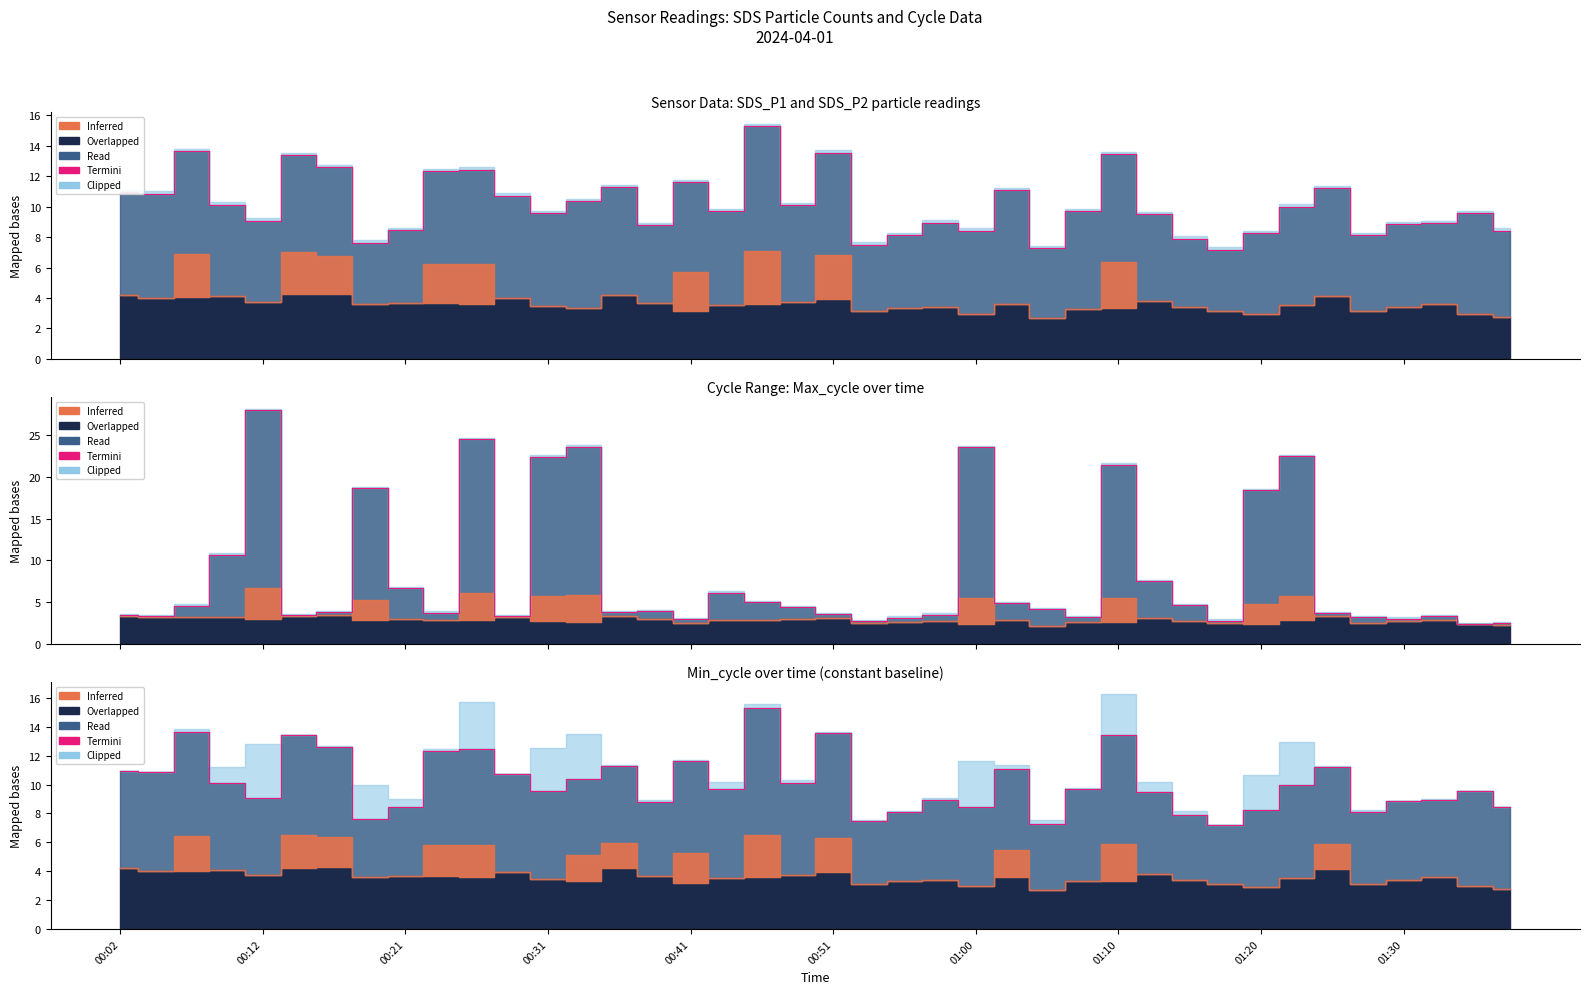

Reading right to left, transcribe all the data shown in this chart.

8.4	9.6	8.9	8.8	8.1	11.2	10.0	8.3	7.2	7.9	9.5	13.4	9.7	7.2	11.1	8.4	8.9	8.1	7.5	13.6	10.1	15.3	9.7	11.6	8.8	11.3	10.4	9.6	10.7	12.4	12.3	8.4	7.6	12.6	13.4	9.1	10.1	13.6	10.8	10.9